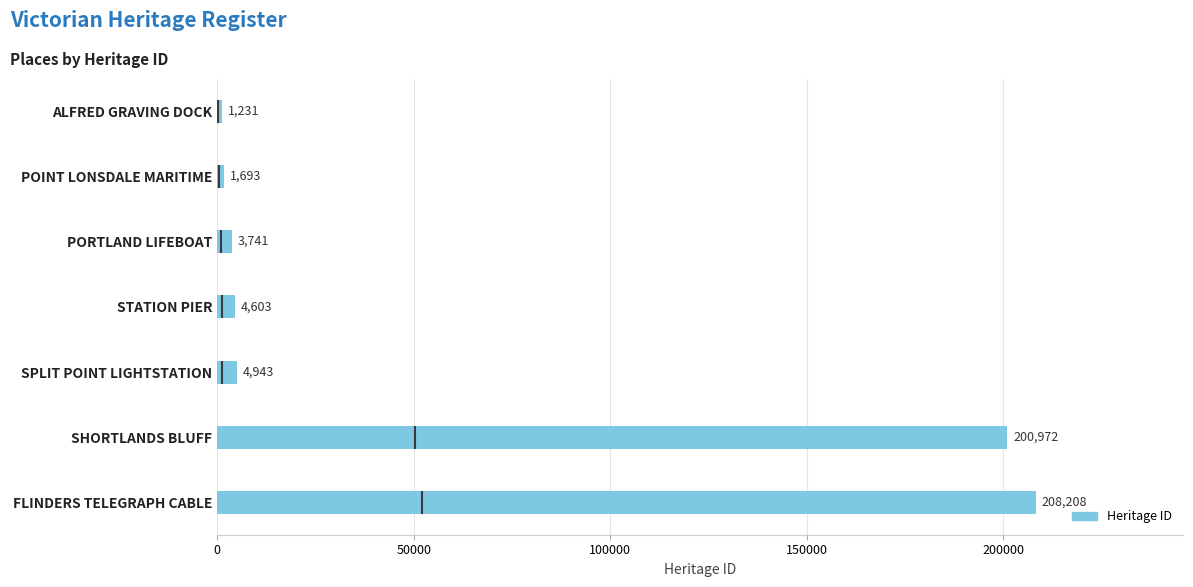

What is the value of the 7th bar from the left?

208208